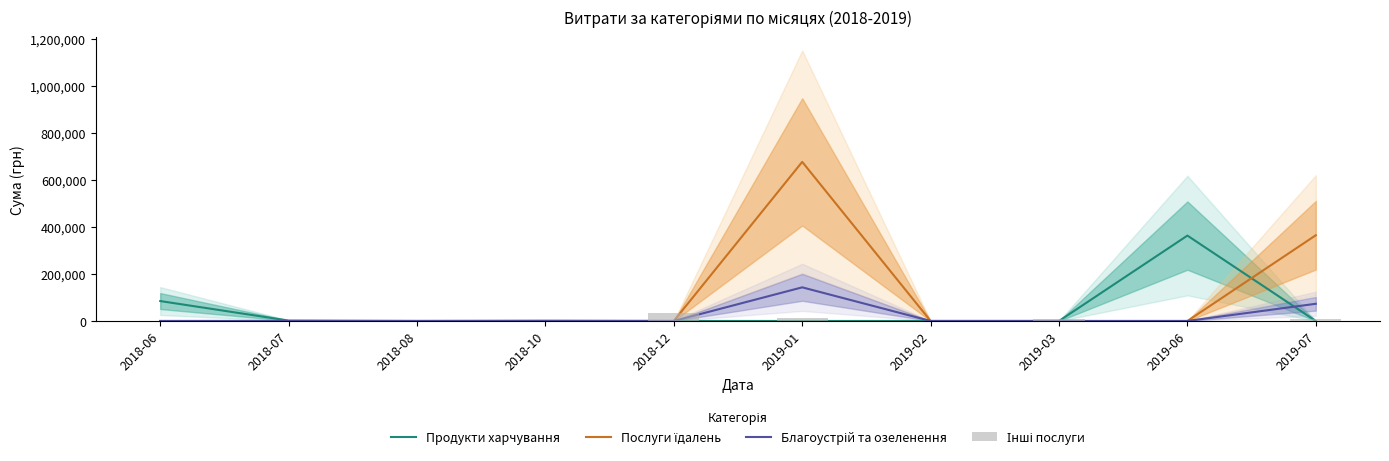

How many bars are there in total?

40